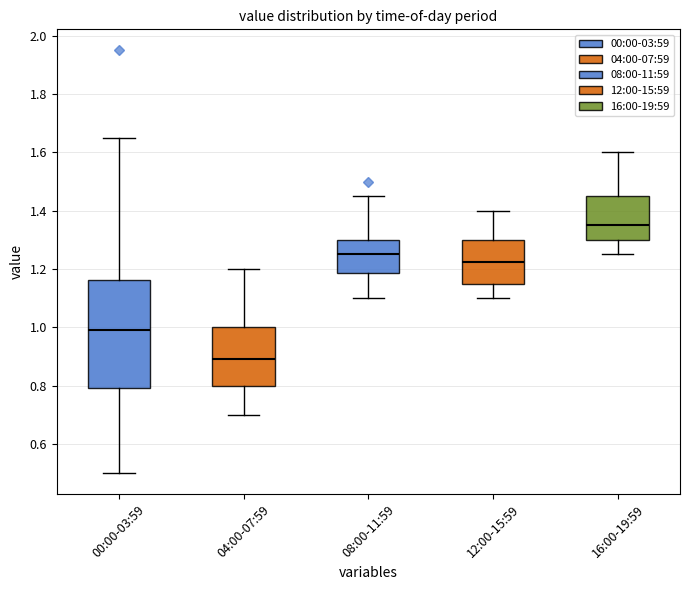

Reading left to right, read every box against the y-axis: the position of its median line, the range the box covers, and the ends of its whiskers. The values are not printed on the chart, so give them approximately, as read against the axis.

00:00-03:59: median 1.00, box 0.80 to 1.16, whiskers 0.50 to 1.66
04:00-07:59: median 0.90, box 0.80 to 1.00, whiskers 0.70 to 1.20
08:00-11:59: median 1.26, box 1.18 to 1.30, whiskers 1.10 to 1.46
12:00-15:59: median 1.22, box 1.16 to 1.30, whiskers 1.10 to 1.40
16:00-19:59: median 1.36, box 1.30 to 1.46, whiskers 1.26 to 1.60